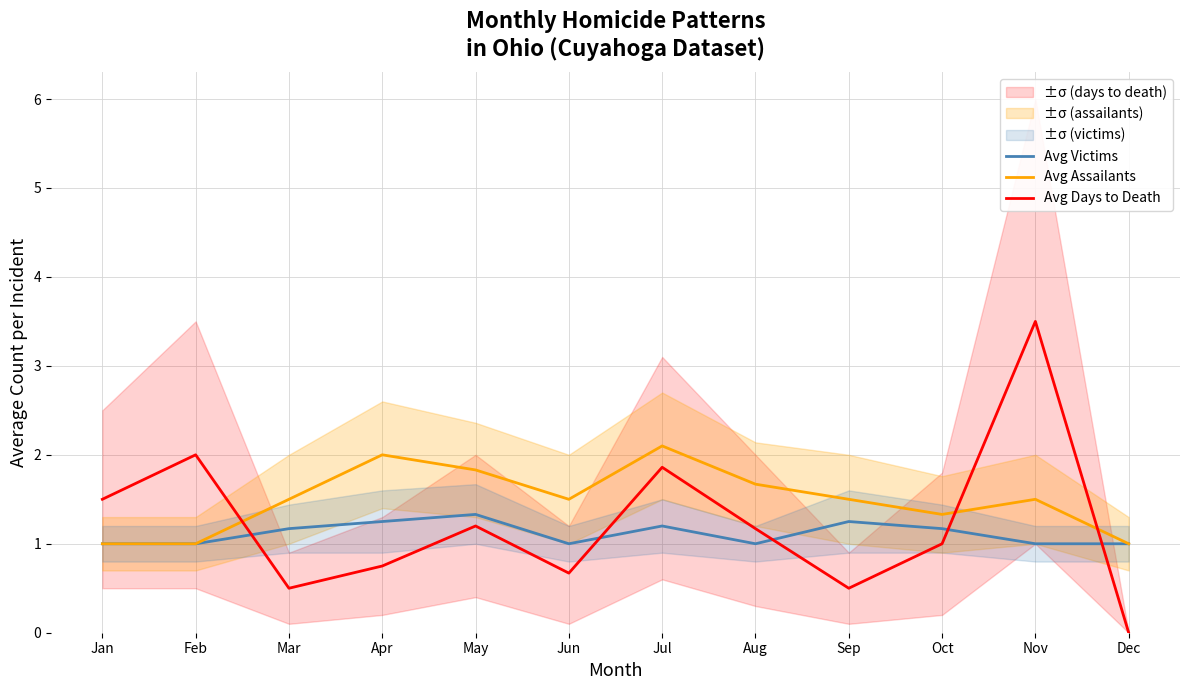

Rank the series by their average value, from highest to lowest.

Avg Assailants, Avg Days to Death, Avg Victims